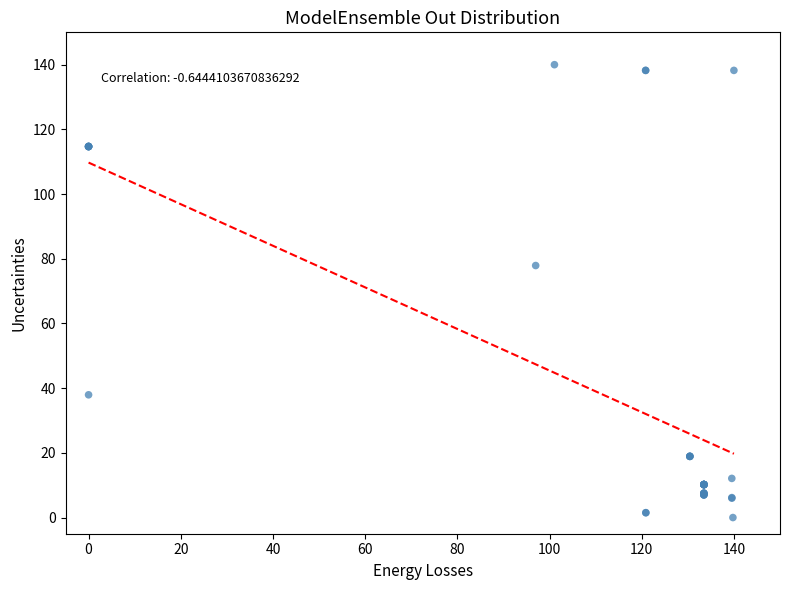

What Y value in the scatter plot is closest to 70?

77.9